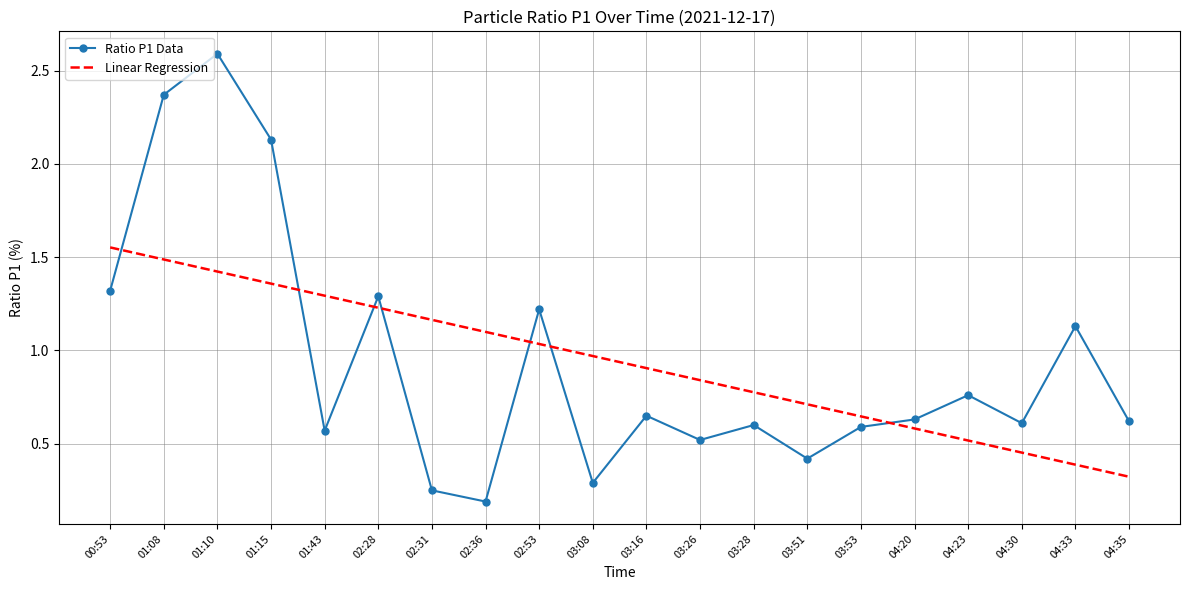

Count the number of categories in the chart.

20